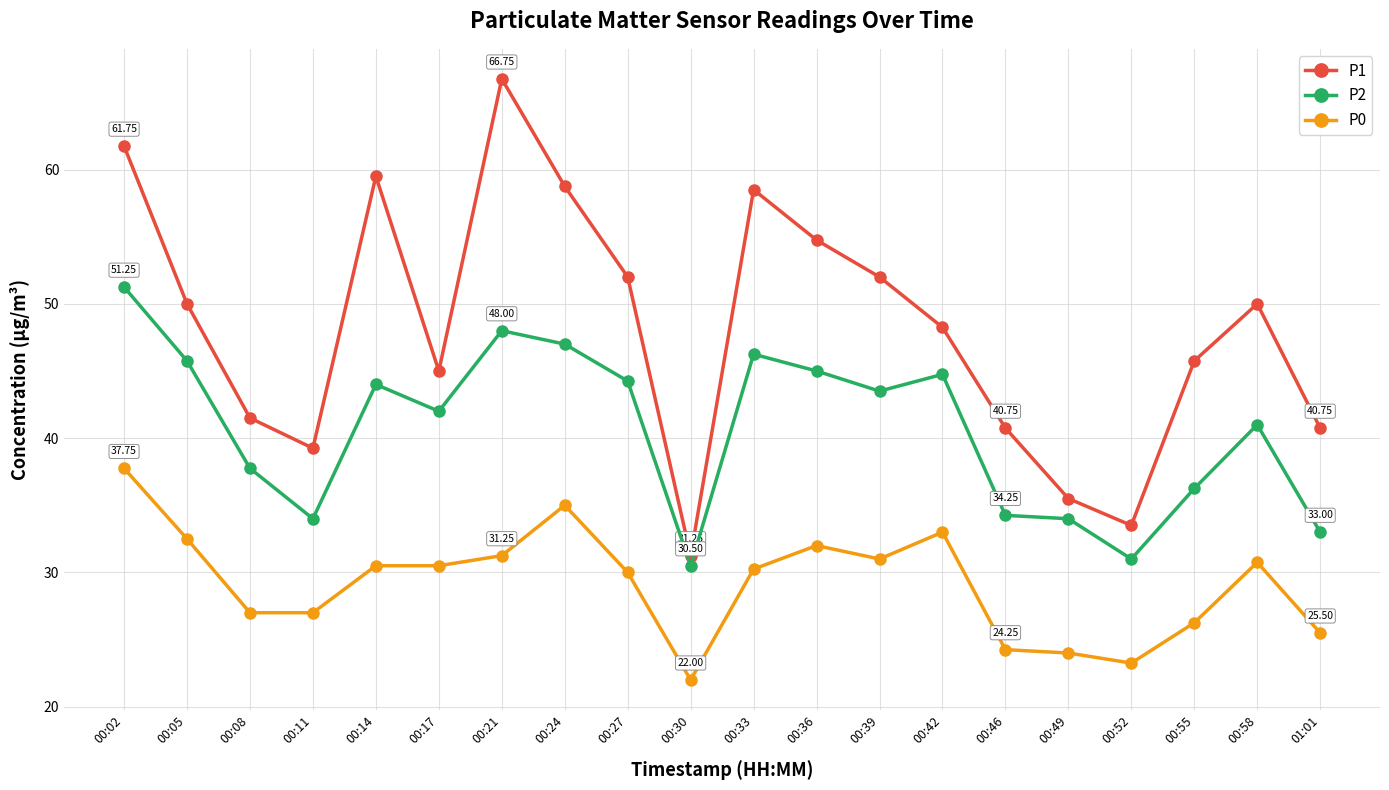

At which category does the chart reach its minimum across all series?

00:30